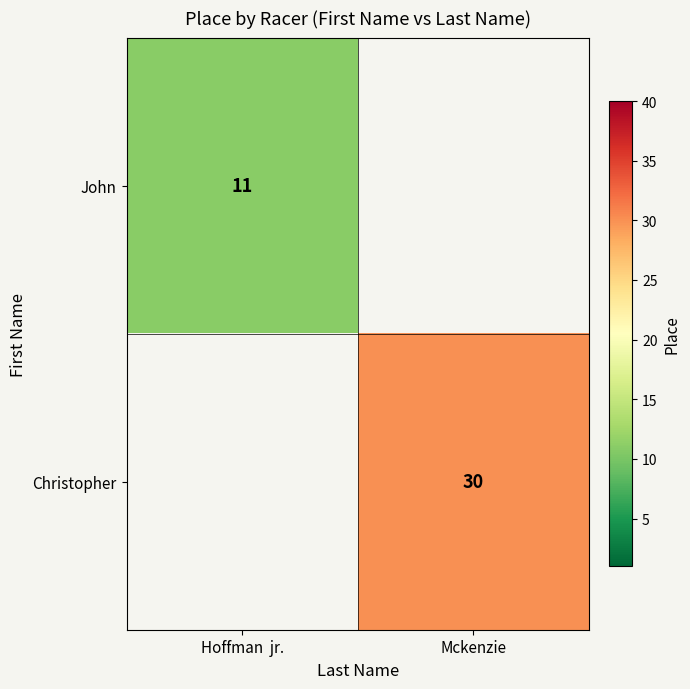

What is the greatest value displayed?

30.0